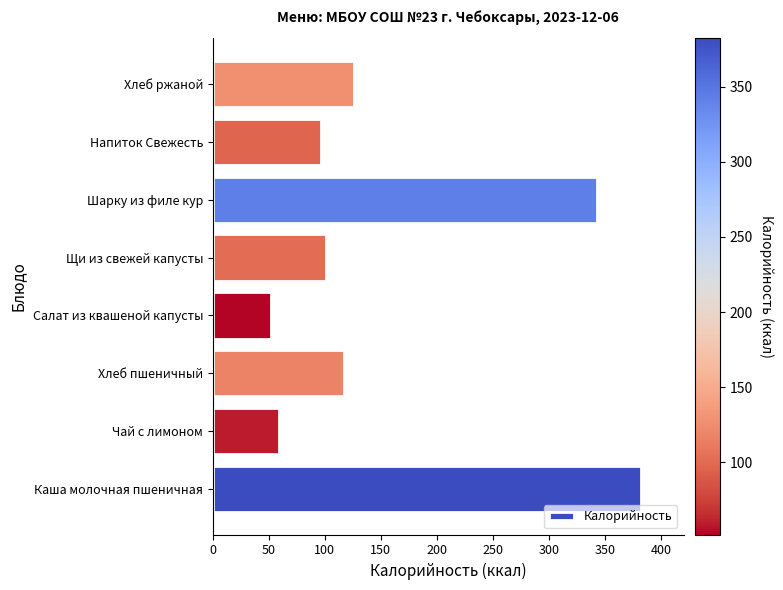

The chart shows a value of 101 at Щи из свежей капусты. True or false?

True